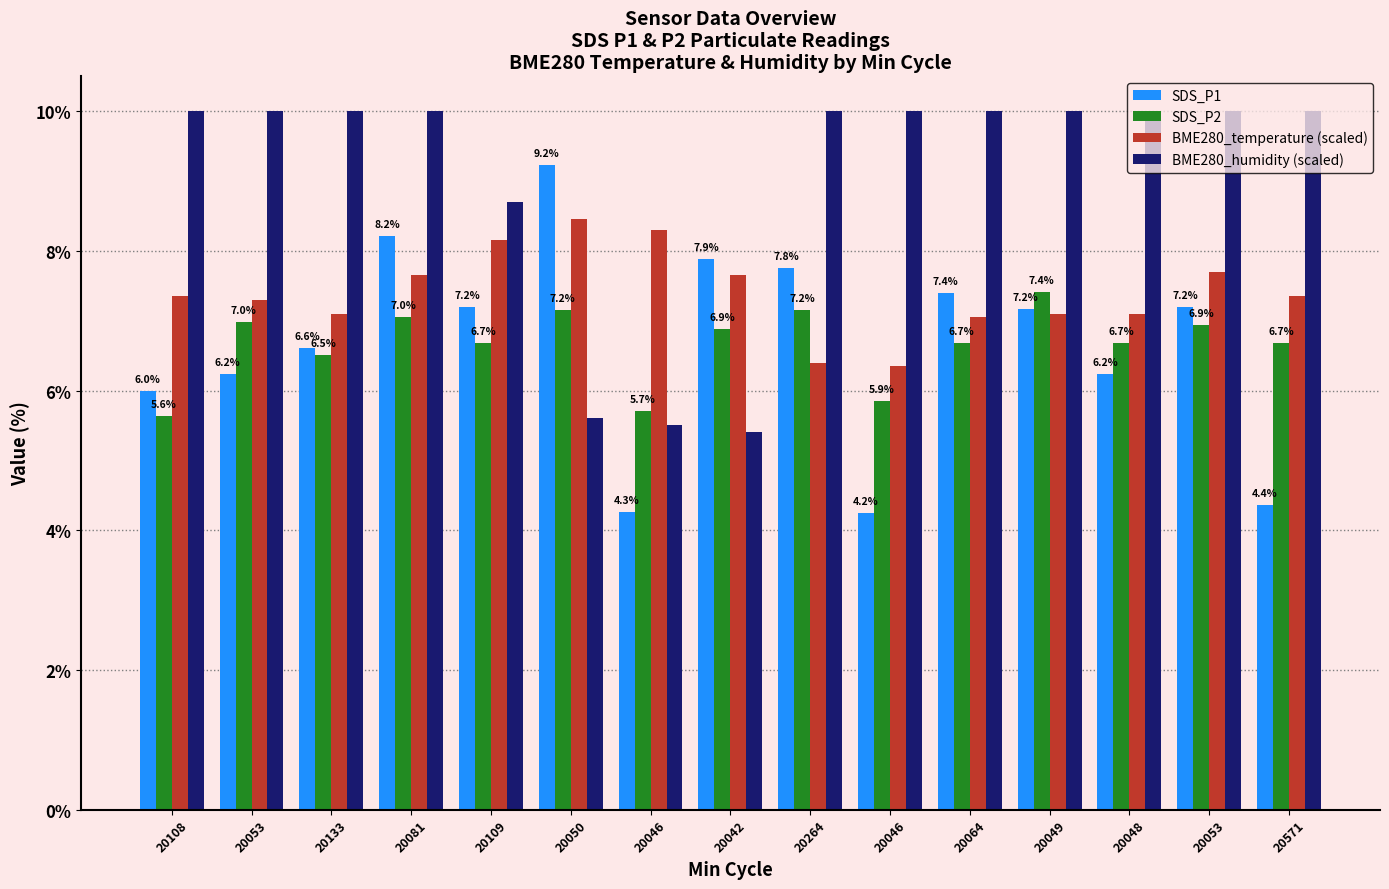

What is the label of the 3rd bar from the left?

20133